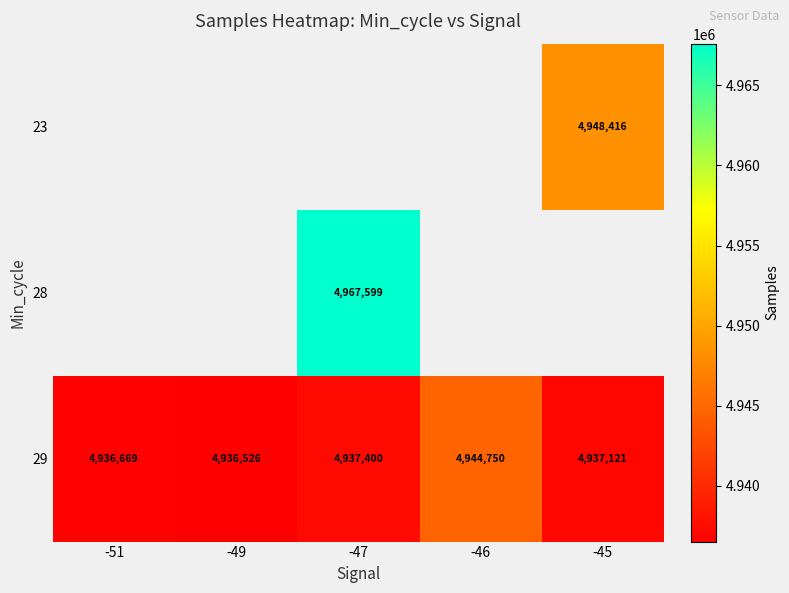

What is the average value of the 29 series?

4938493